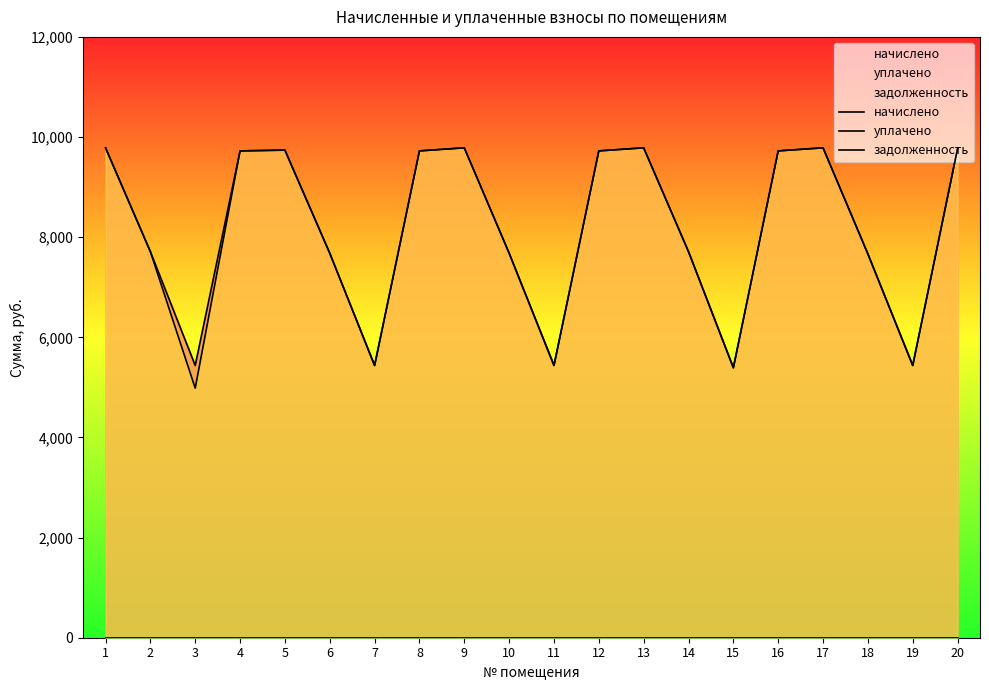

What is the maximum value for начислено?

9784.3